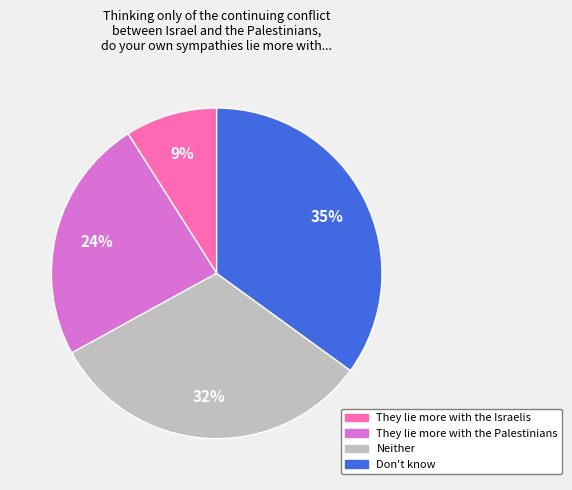

Between Neither and They lie more with the Palestinians, which is larger?

Neither